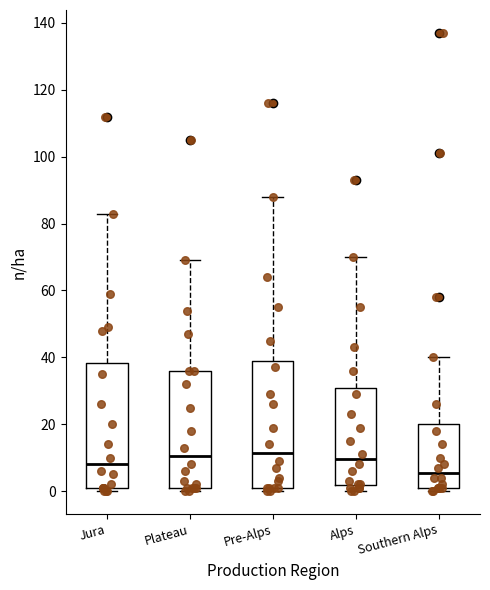

Where does the median line of the box for Plateau sit on the y-axis? The values are not printed on the chart, so give them approximately, as read against the axis.

10